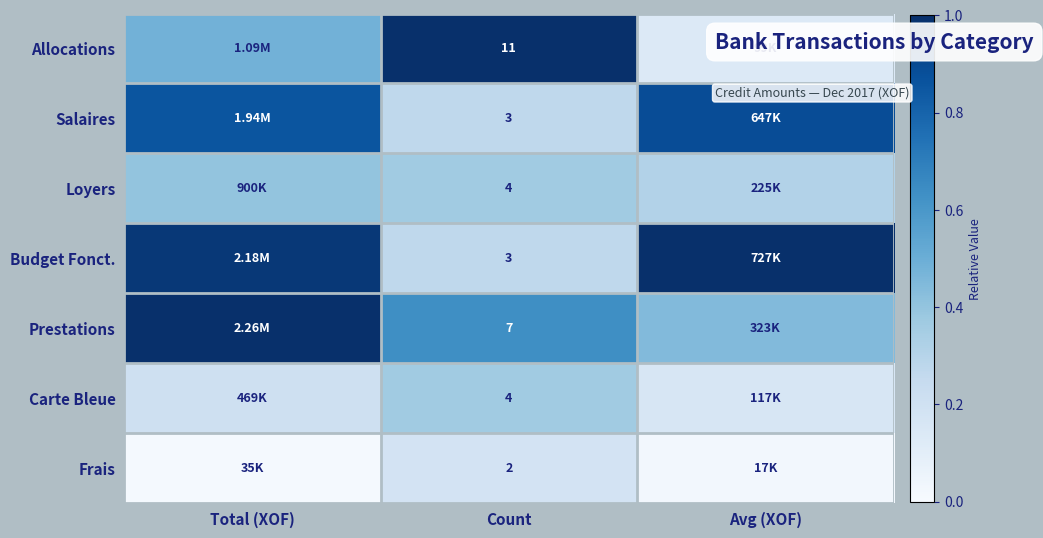

What is the total value across all series at Count?

34.0